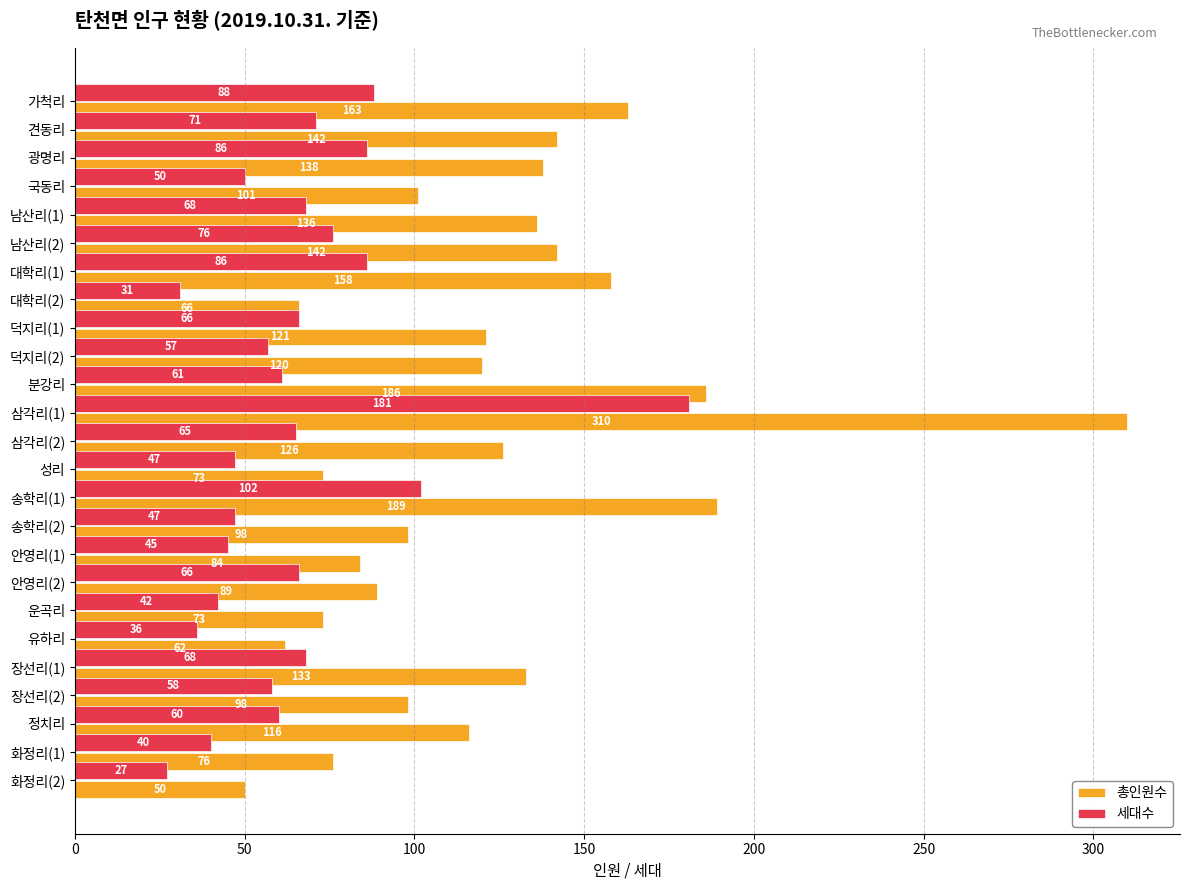

Which category has the highest value in the 총인원수 series?

삼각리(1)